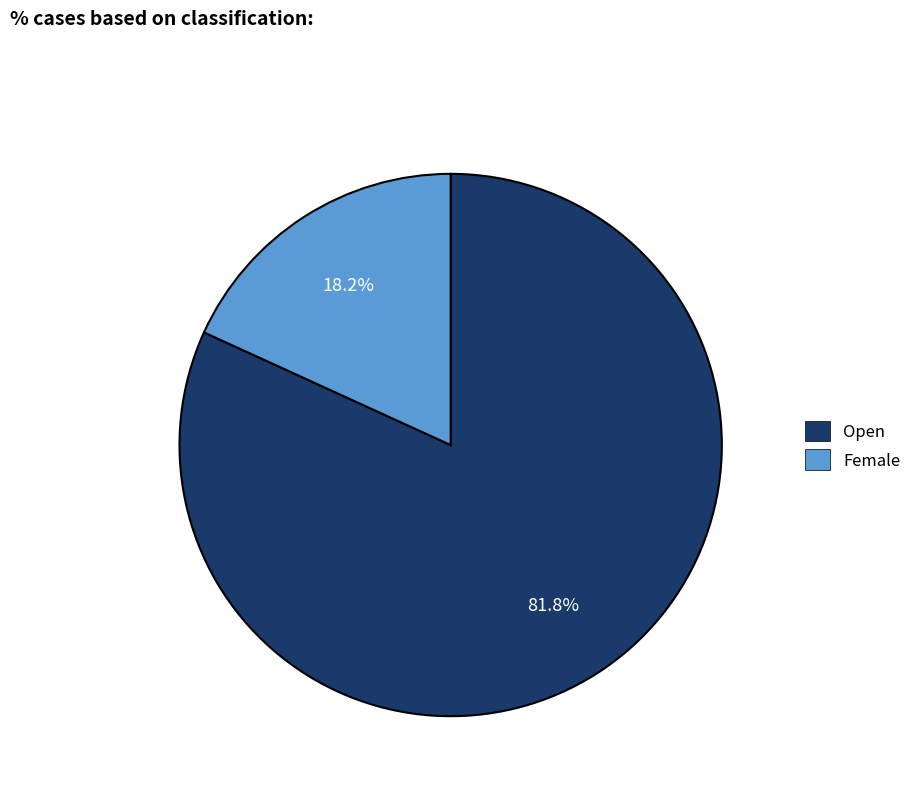

Count the number of slices in the pie.

2